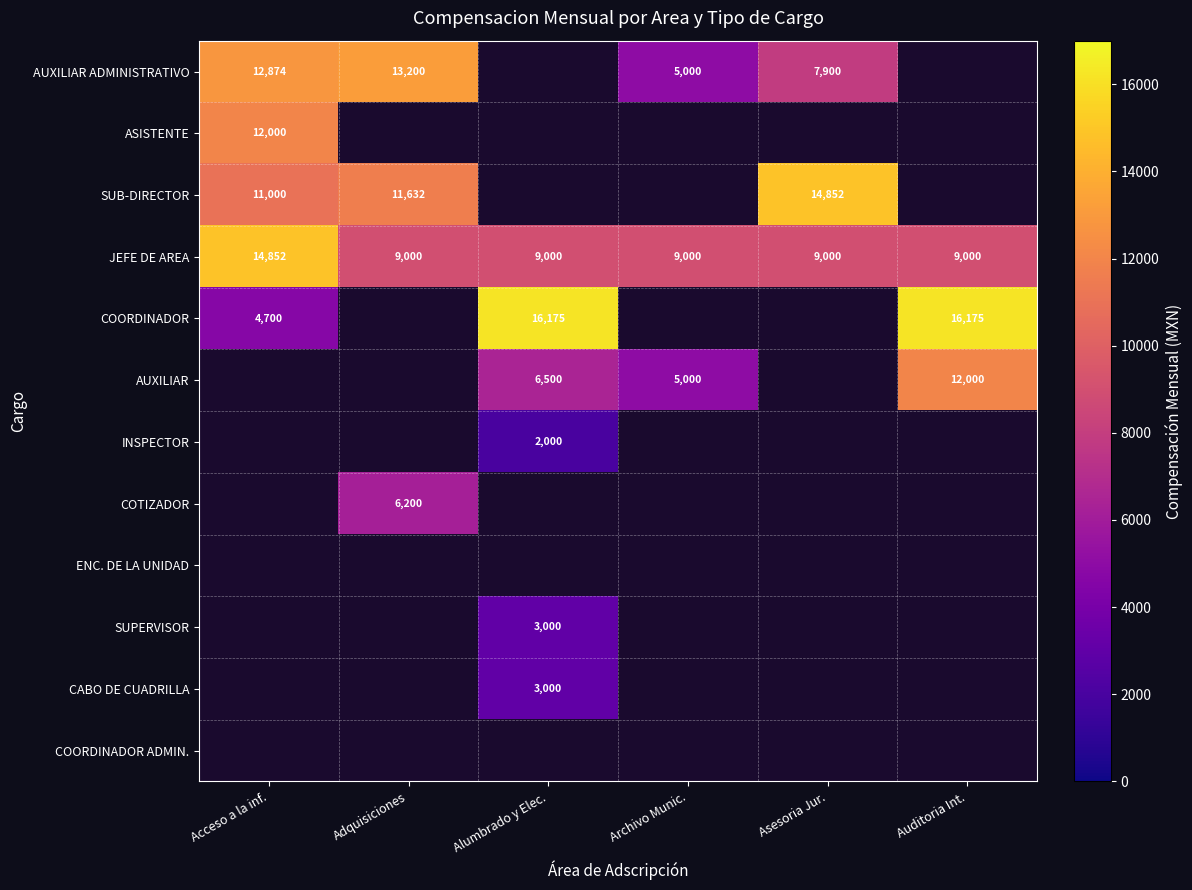

True or false: AUXILIAR ADMINISTRATIVO has a value of 3672.0 at Acceso a la inf..

False